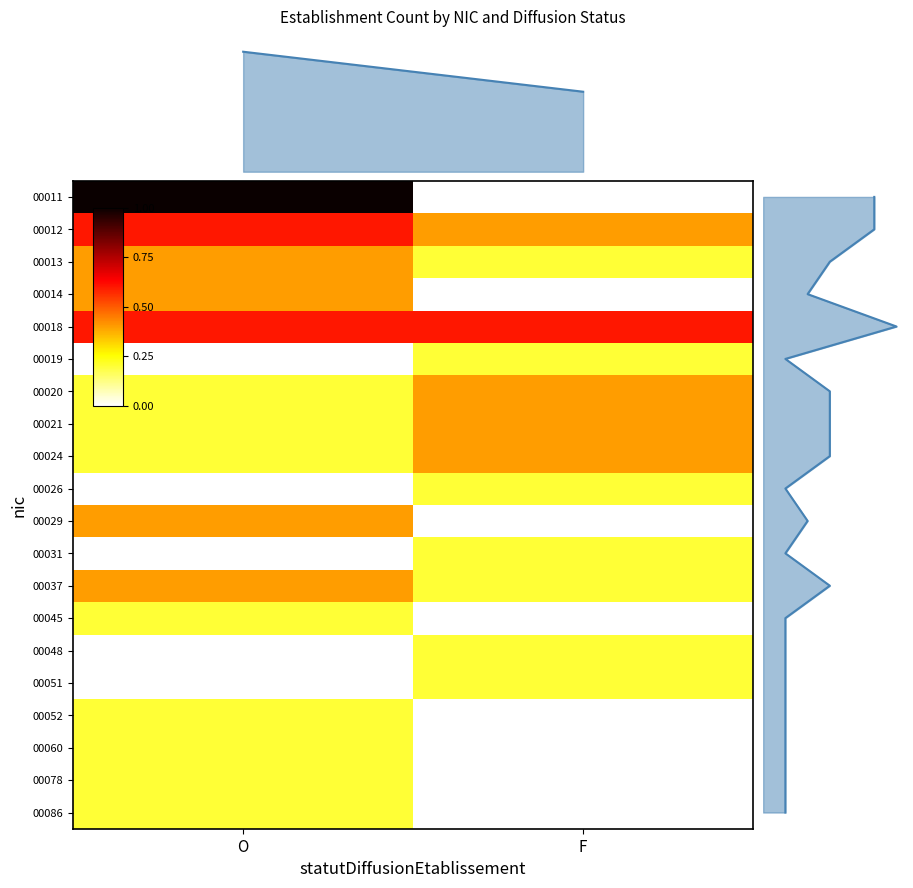

Which category has the highest value across all series?

O